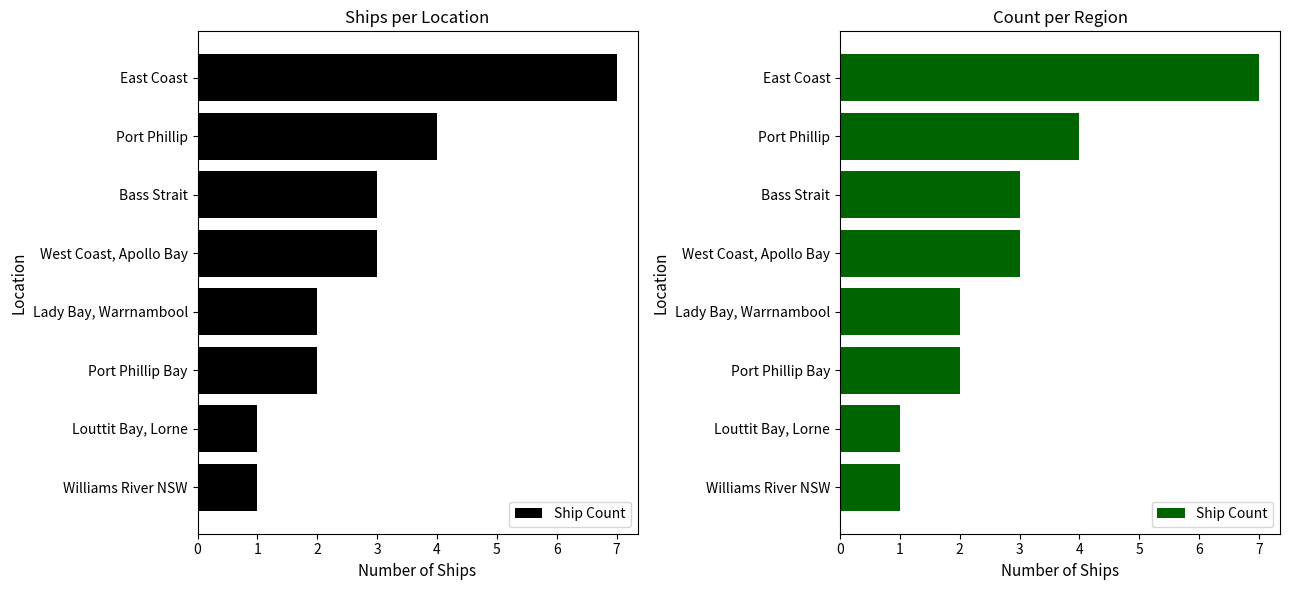

The value at Louttit Bay, Lorne is 2. True or false?

False